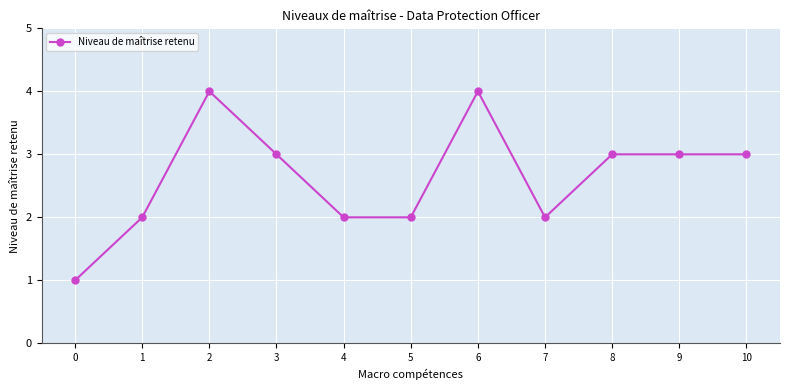

What value does the data have at 9?

3